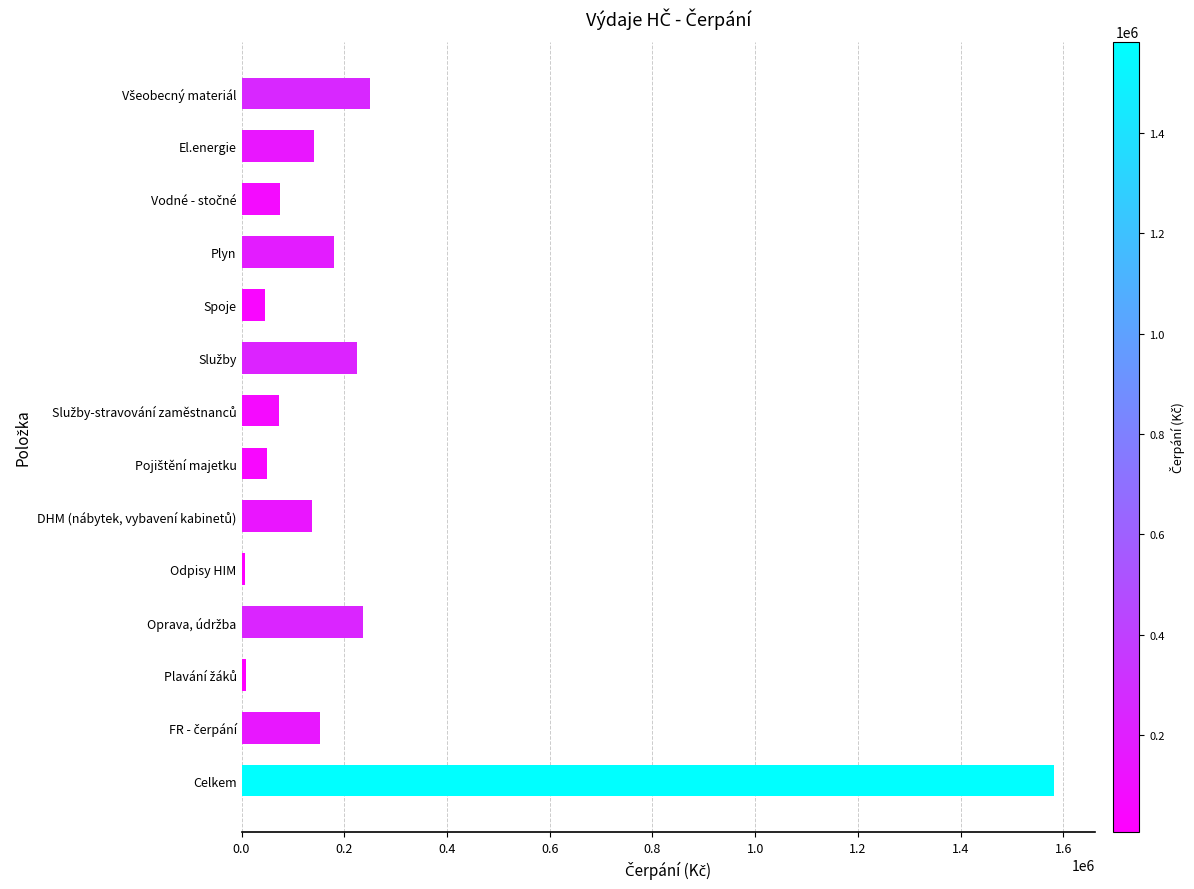

What is the approximate value at Spoje?

46135.1